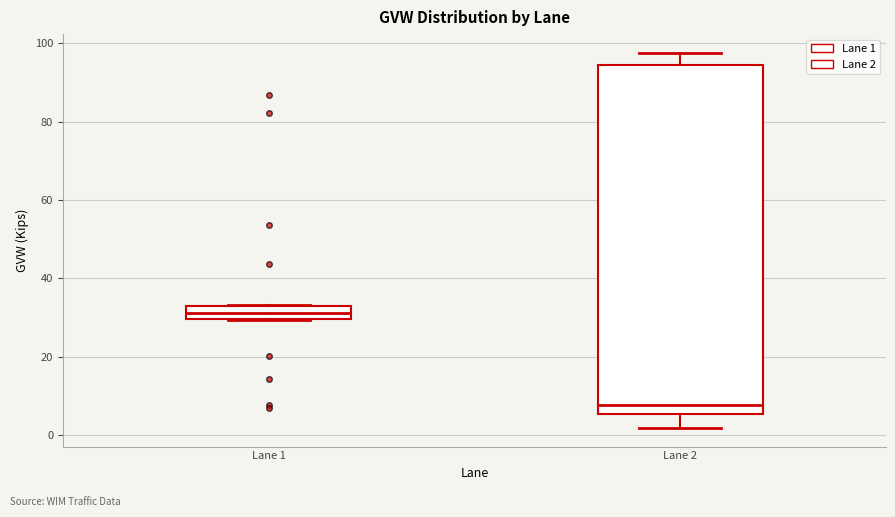

Which box has the highest median line?

Lane 1